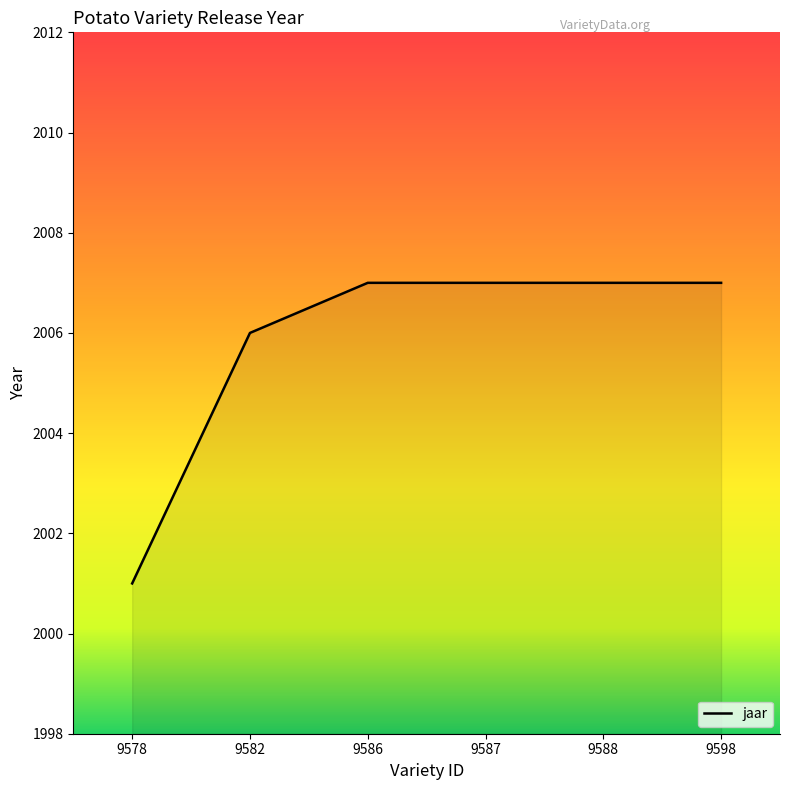

How many values are between 2006 and 2007?

5